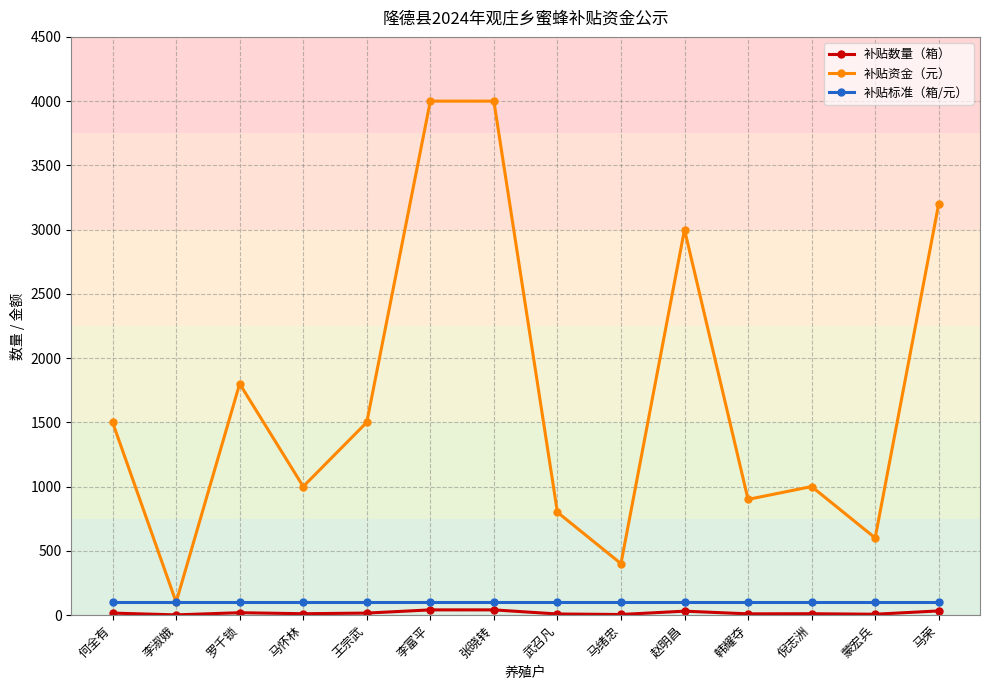

How many interior local valleys does the 补贴资金（元） series have?

5